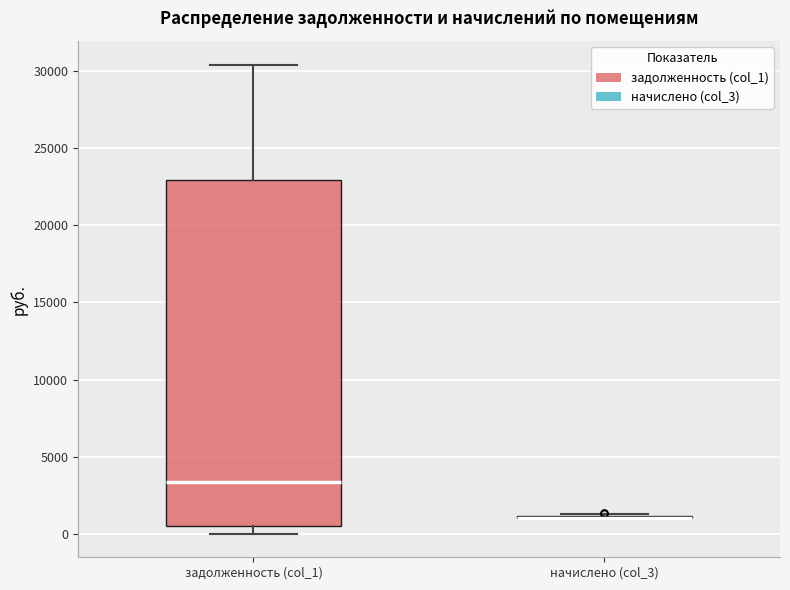

Which box is the tallest, from its lower edge to its upper edge?

задолженность (col_1)